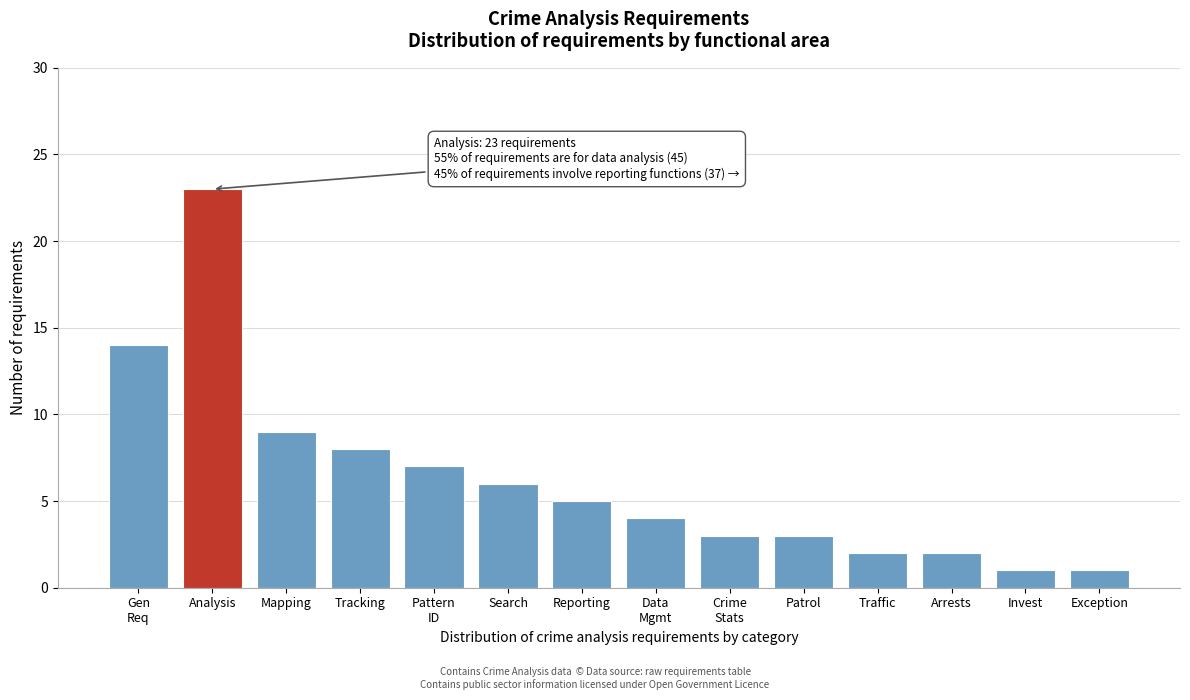

Reading left to right, list all the values displayed in this chart.

14	23	9	8	7	6	5	4	3	3	2	2	1	1